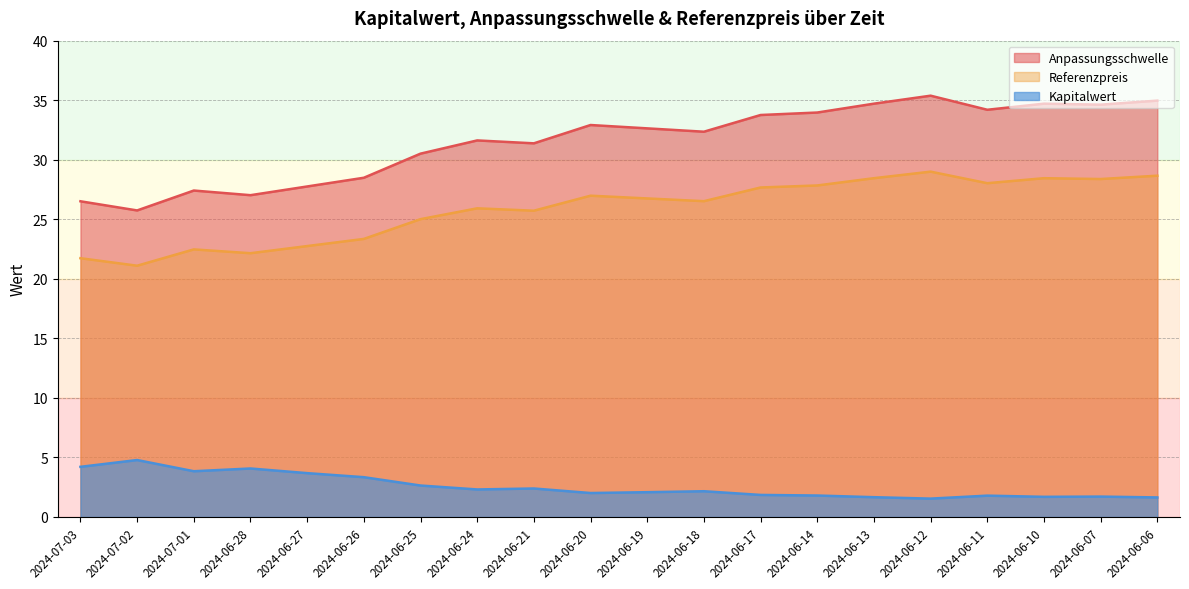

What is the sum of all Referenzpreis values?

516.9